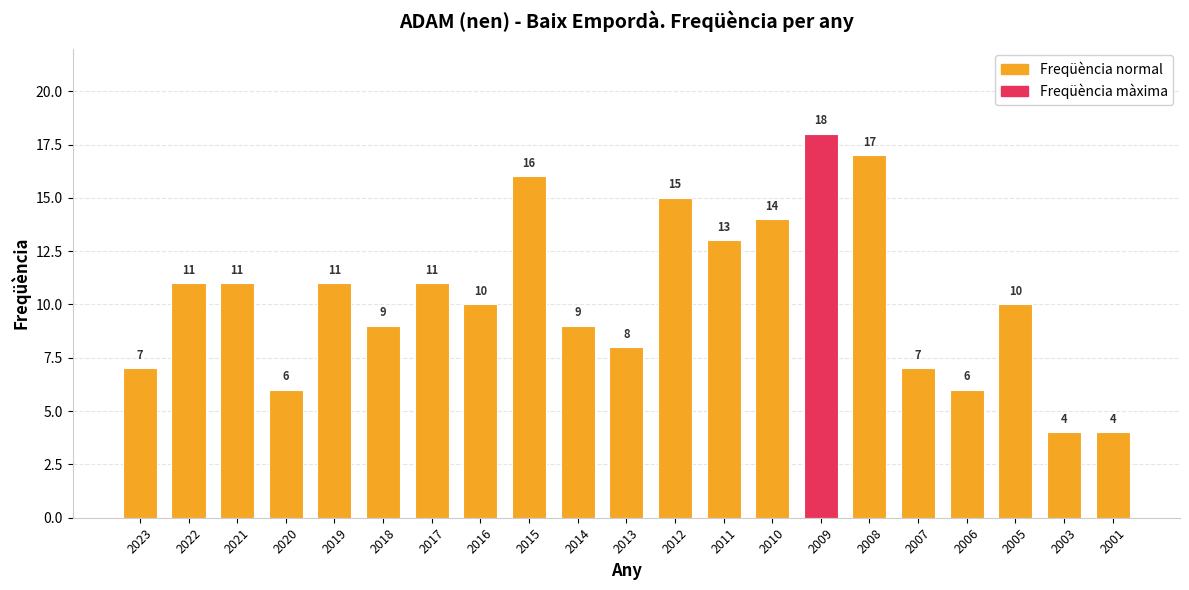

Which label corresponds to the largest value in the chart?

2009